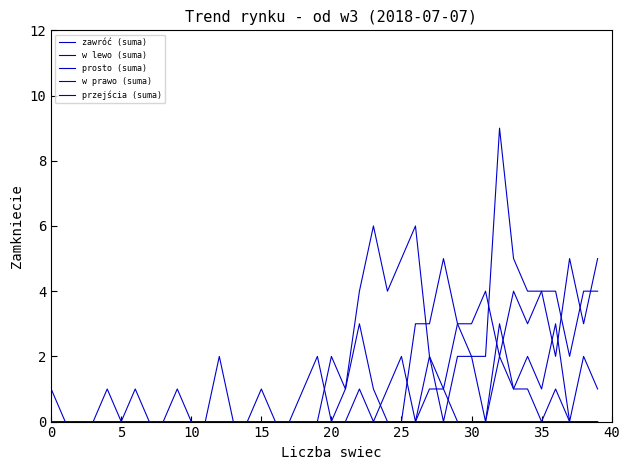

What is the difference between the second highest and second lowest values in the w prawo (suma) series?

5